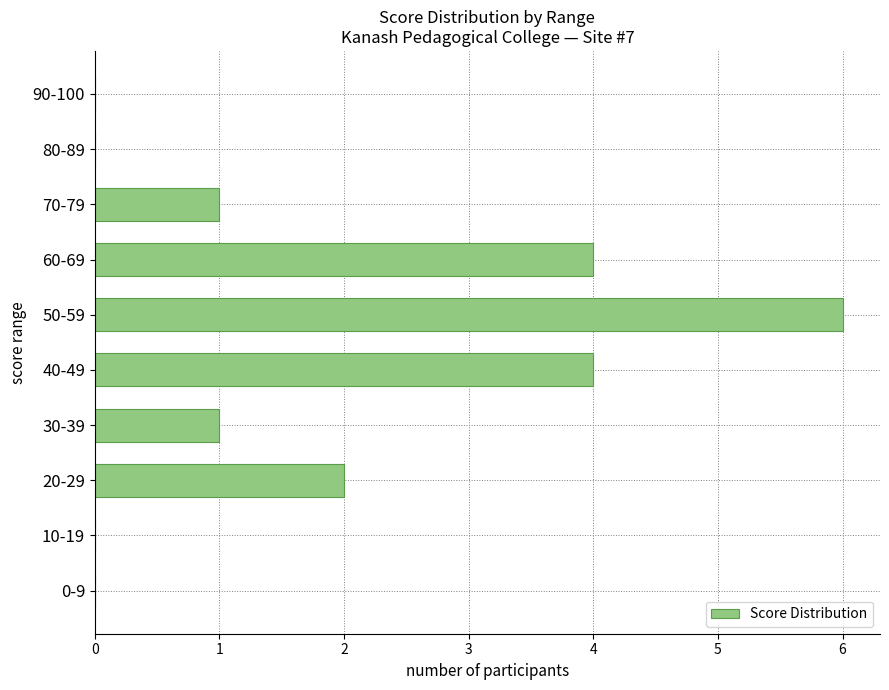

Reading top to bottom, what are all the values shown in this chart?

90-100=0	80-89=0	70-79=1	60-69=4	50-59=6	40-49=4	30-39=1	20-29=2	10-19=0	0-9=0